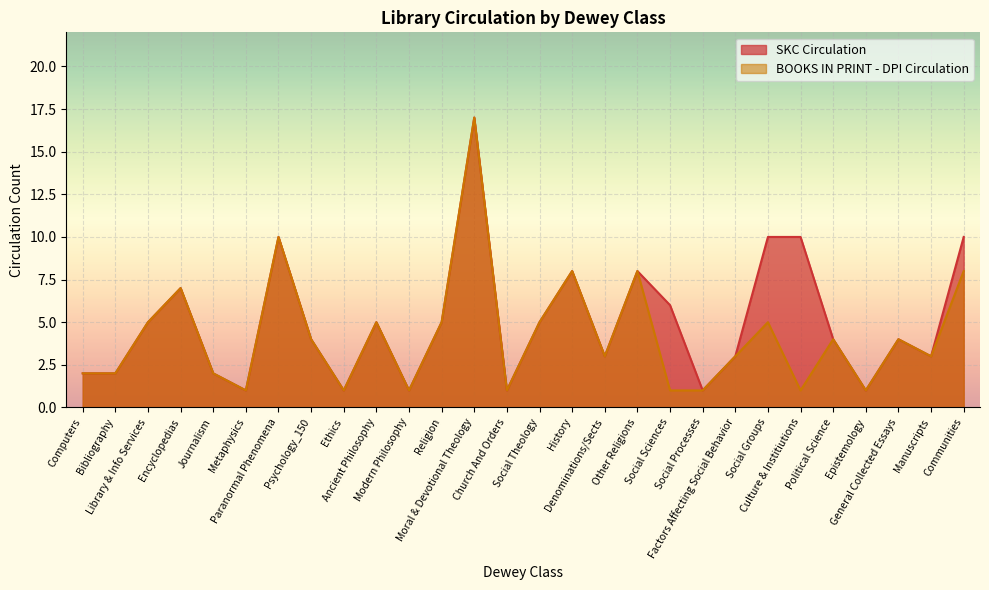

How many lines are shown in the chart?

2